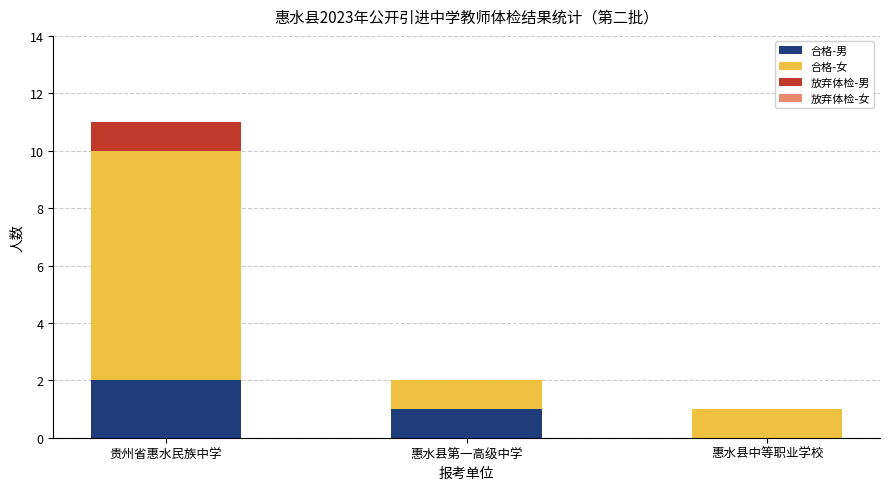

What is the sum of the 合格-男 values at 惠水县第一高级中学 and 贵州省惠水民族中学?

3